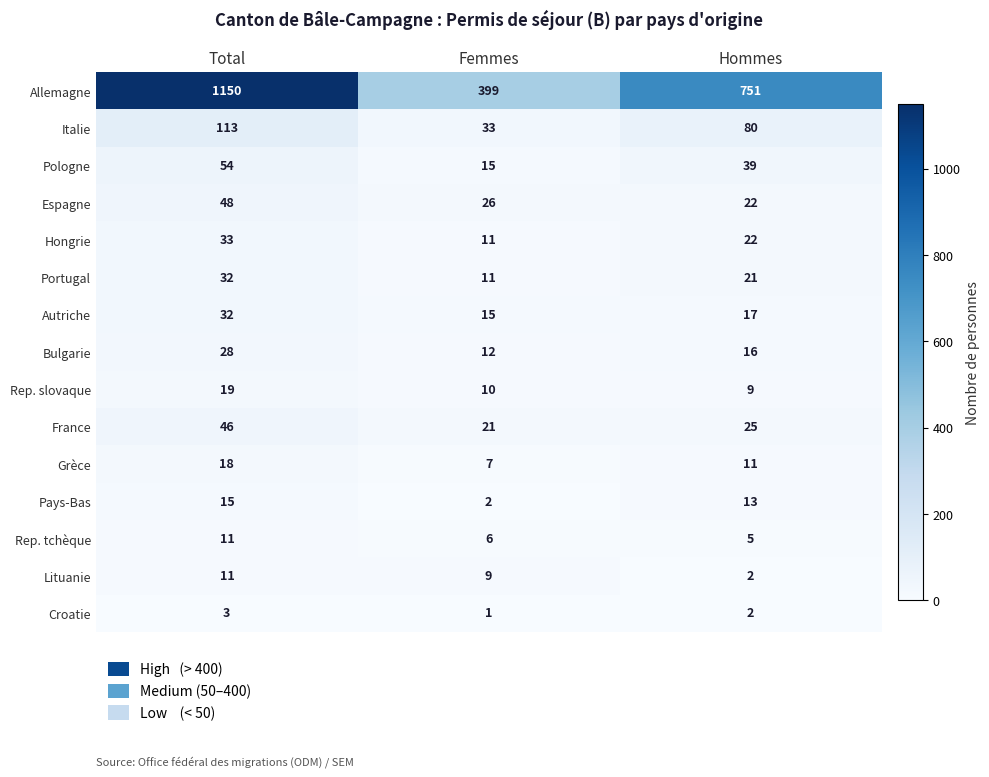

At which category is the sum across all series the highest?

Total